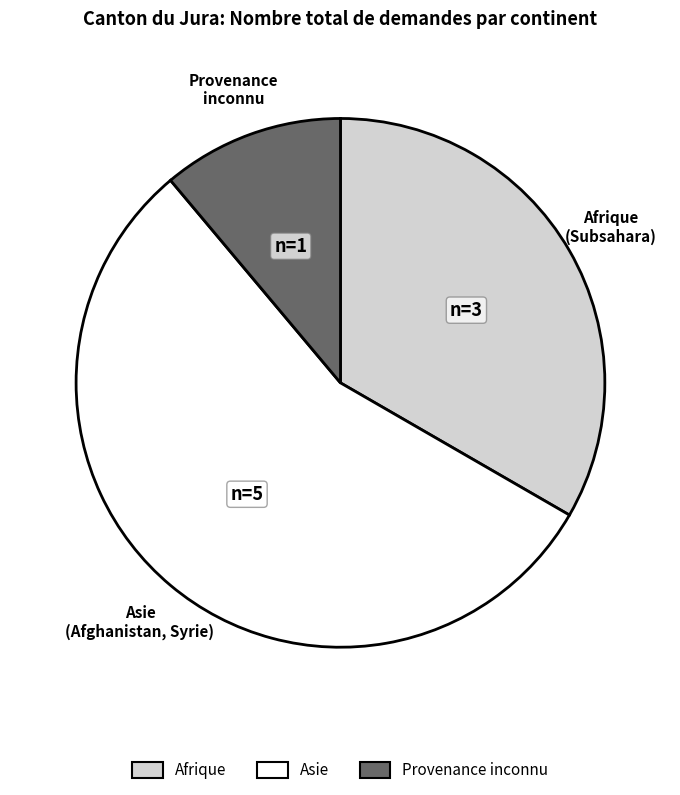

True or false: Afrique accounts for 26% of the total.

False